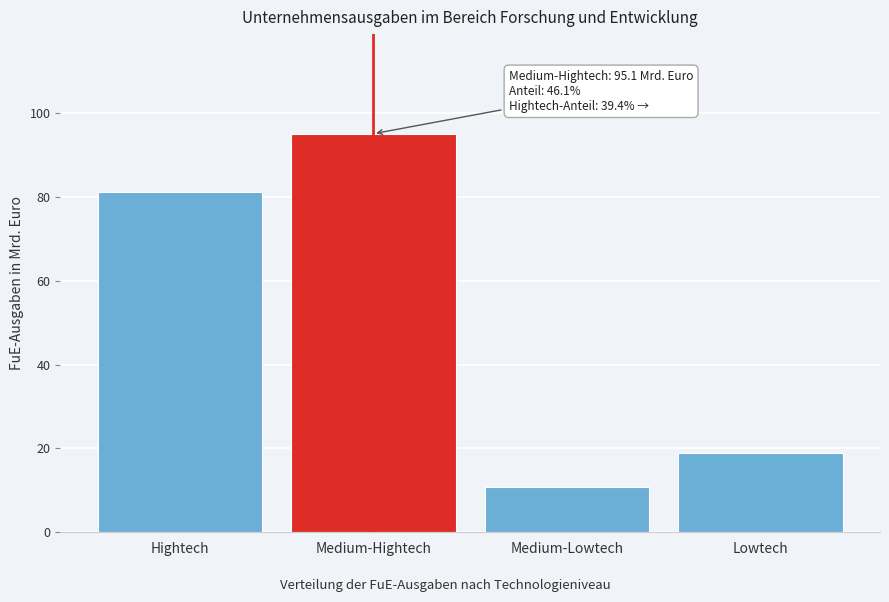

Reading left to right, transcribe all the data shown in this chart.

Hightech=81.3	Medium-Hightech=95.1	Medium-Lowtech=10.9	Lowtech=18.9